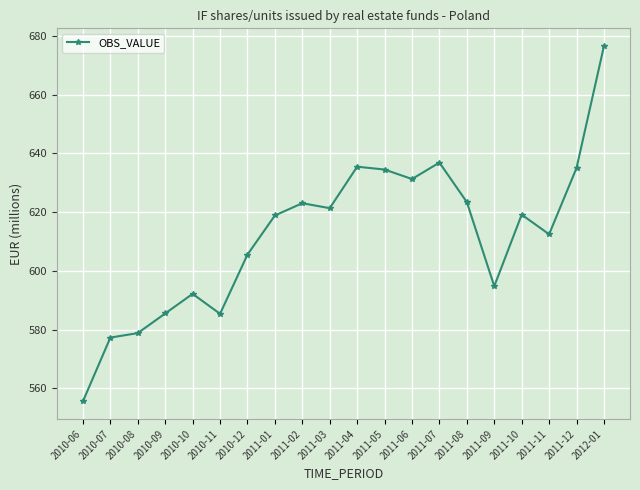

What is the change in value from 2010-06 to 2011-02?

+67.5